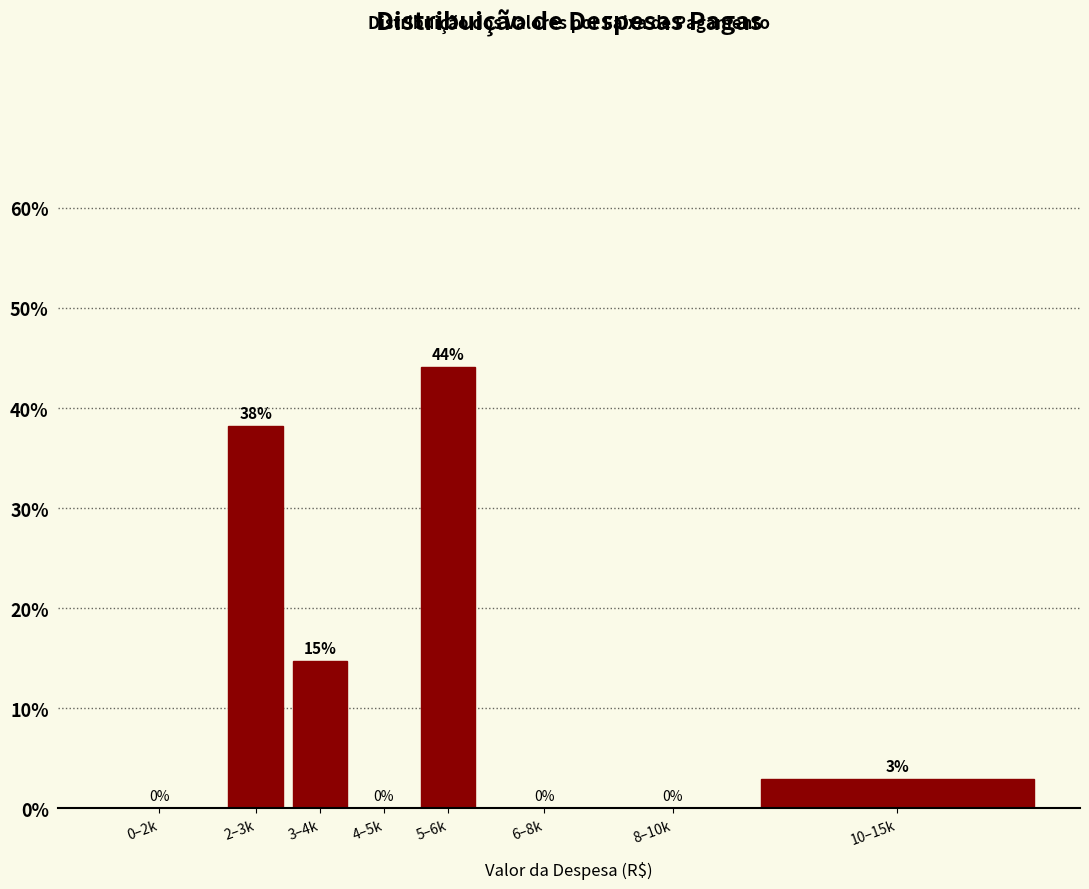

What is the greatest value displayed?

44.1